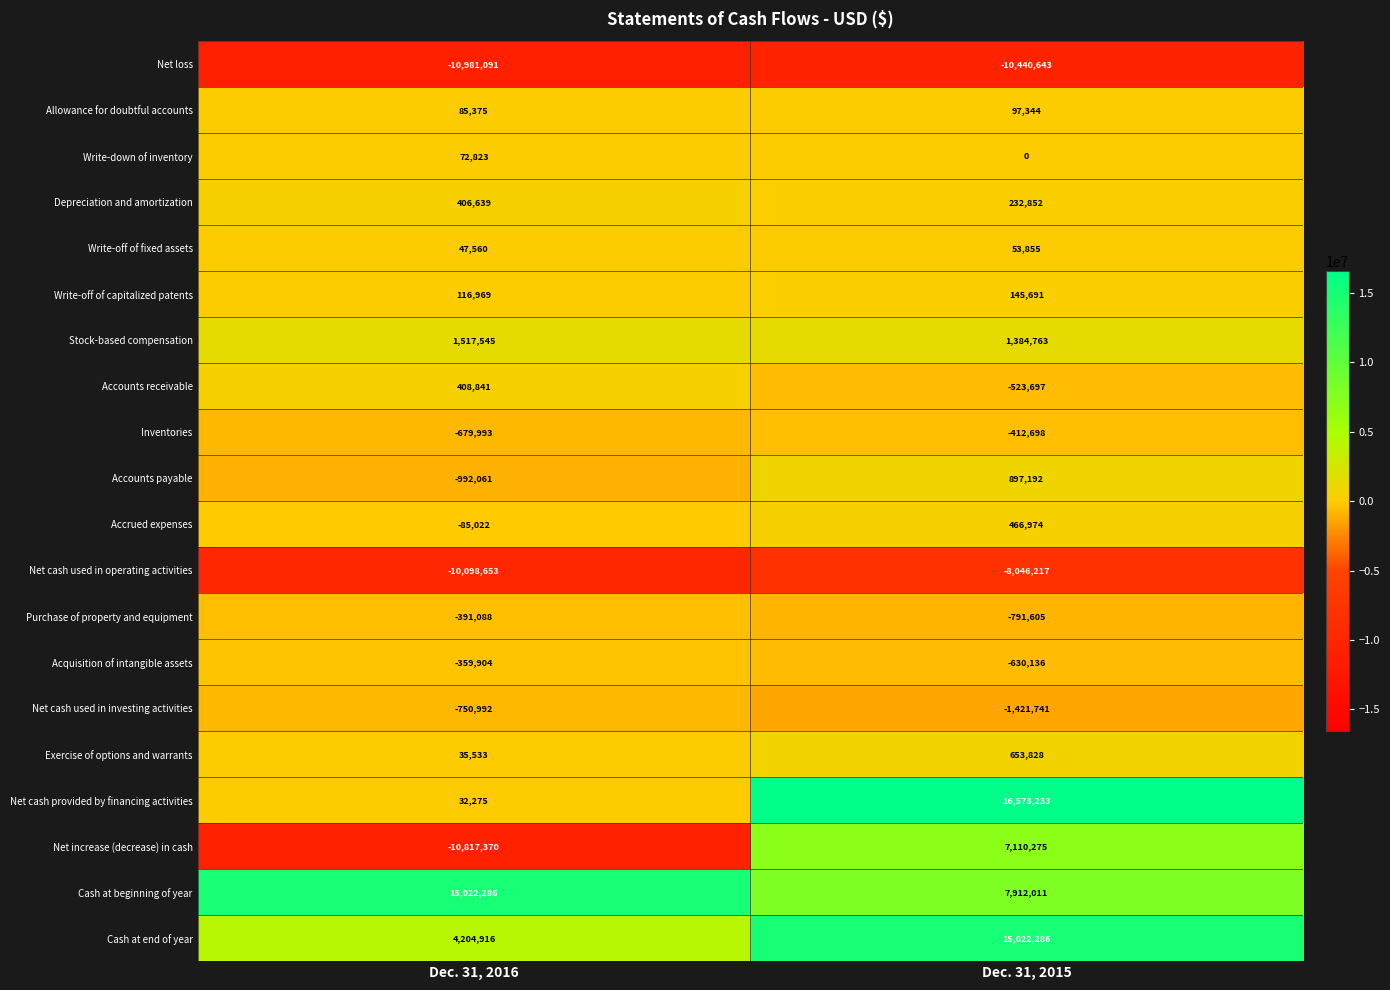

Where is Cash at beginning of year nearest to the value 11467148?

Dec. 31, 2015